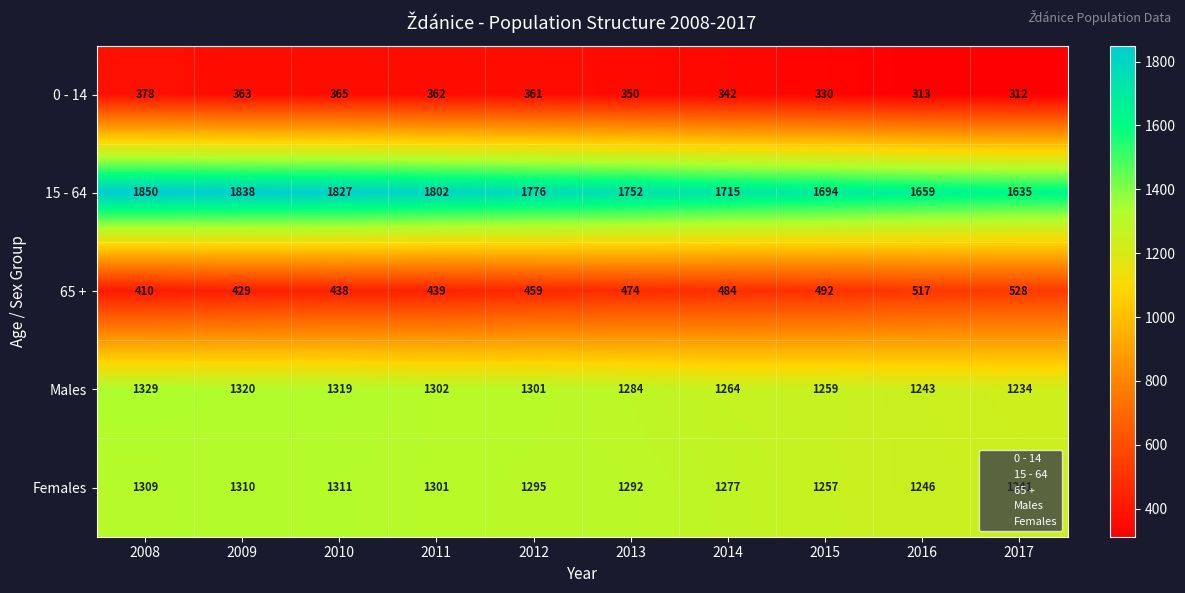

What is the maximum value for Males?

1329